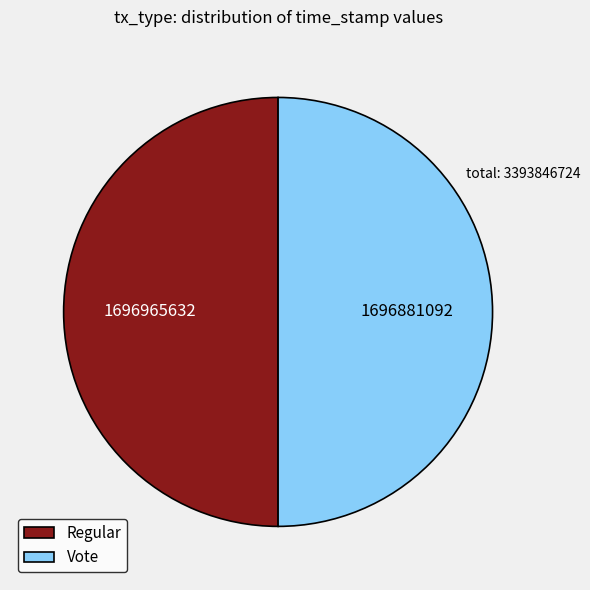

Combined, do Regular and Vote account for over 50%?

Yes